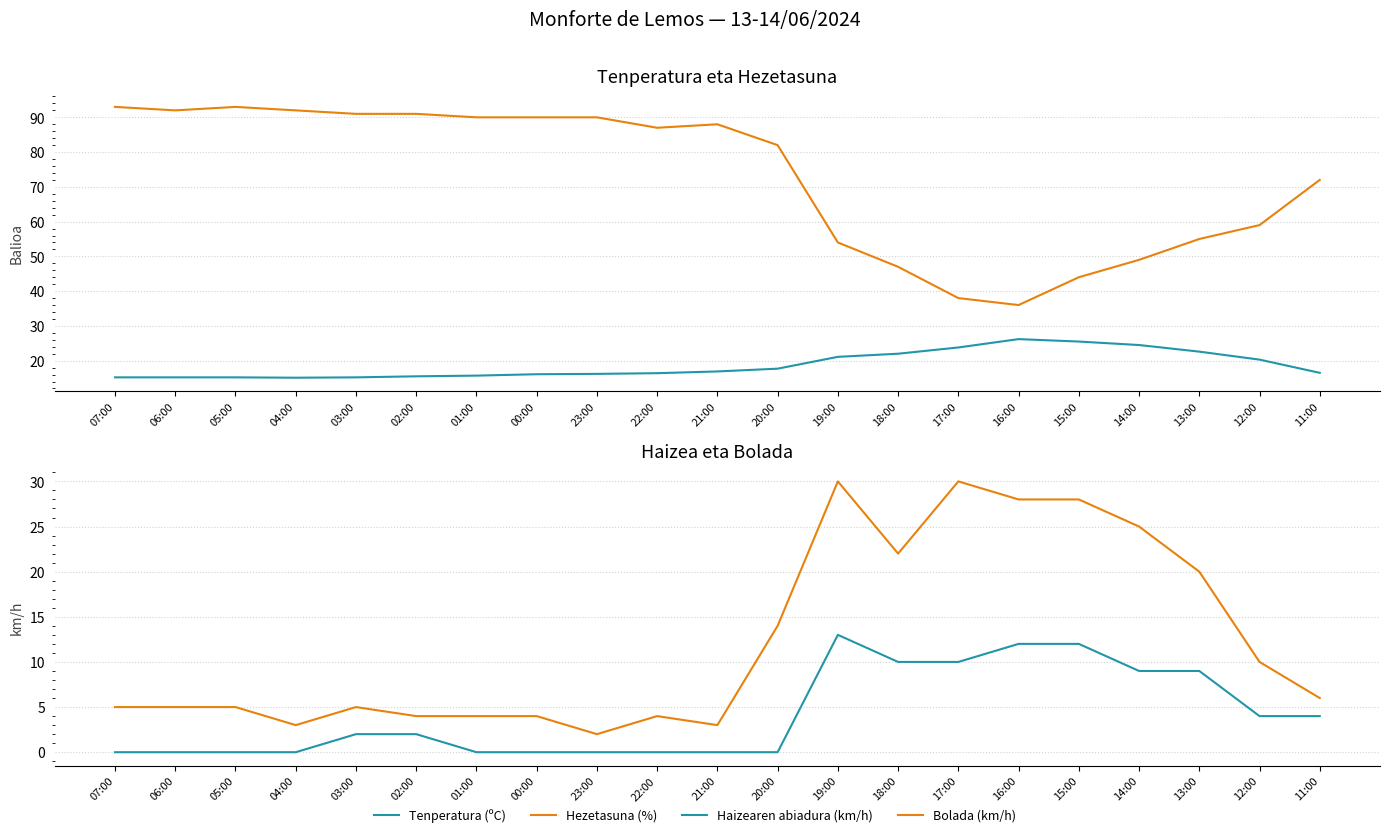

What is the difference between the maximum and second lowest values in the Haizearen abiadura (km/h) series?

13.0